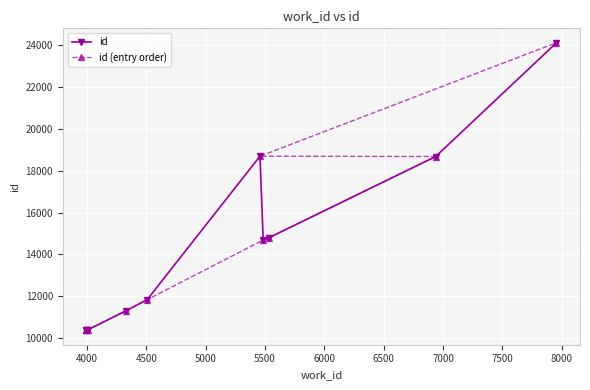

True or false: id (entry order) has more than 0 interior local peaks.

False